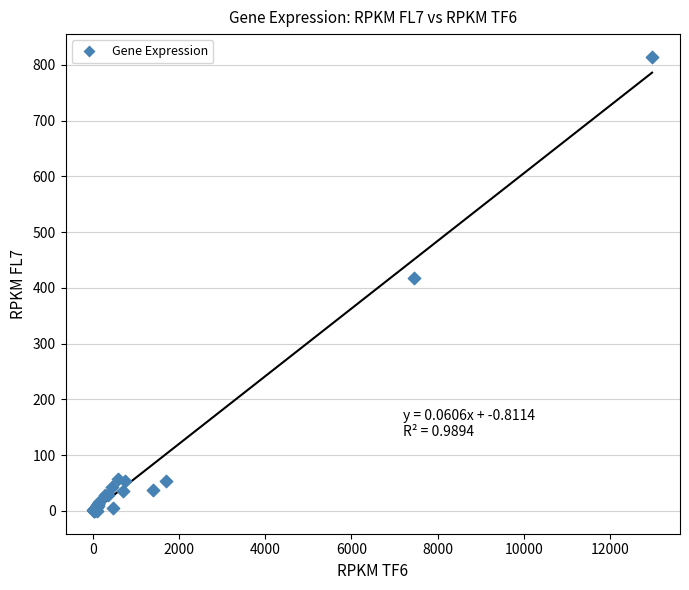

What Y value in the scatter plot is closest to 407?

418.2